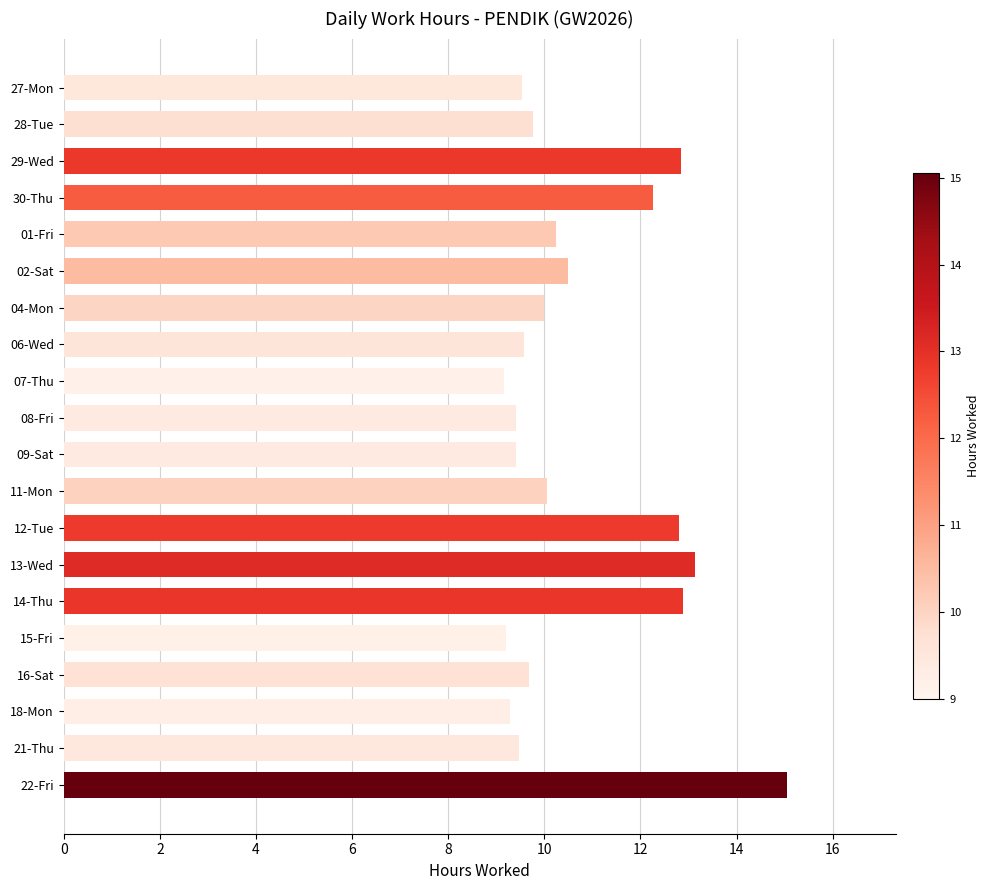

What is the greatest value displayed?

15.1